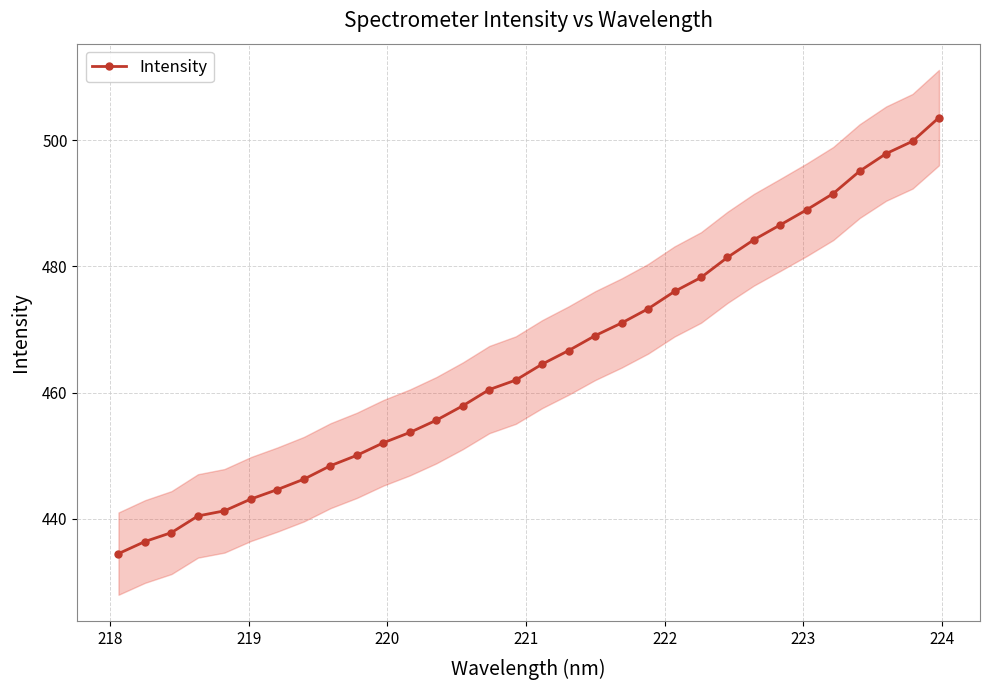

True or false: there are more than 1 points higher than both neighbors.

False